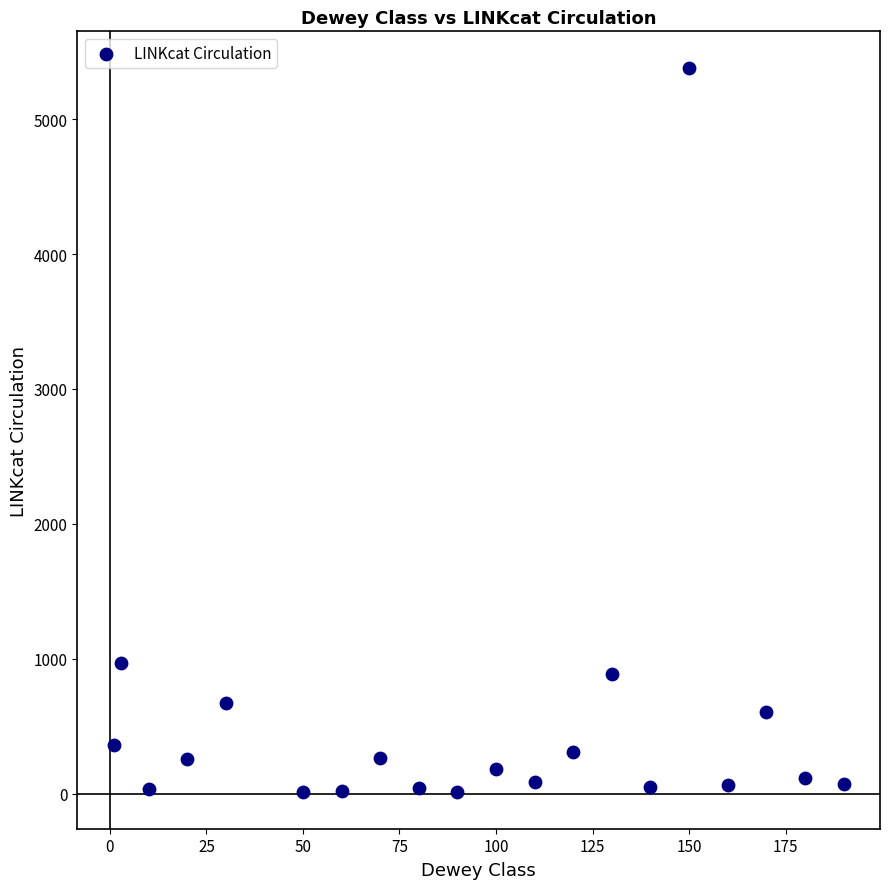

What is the range of X values (max minus min)?

189